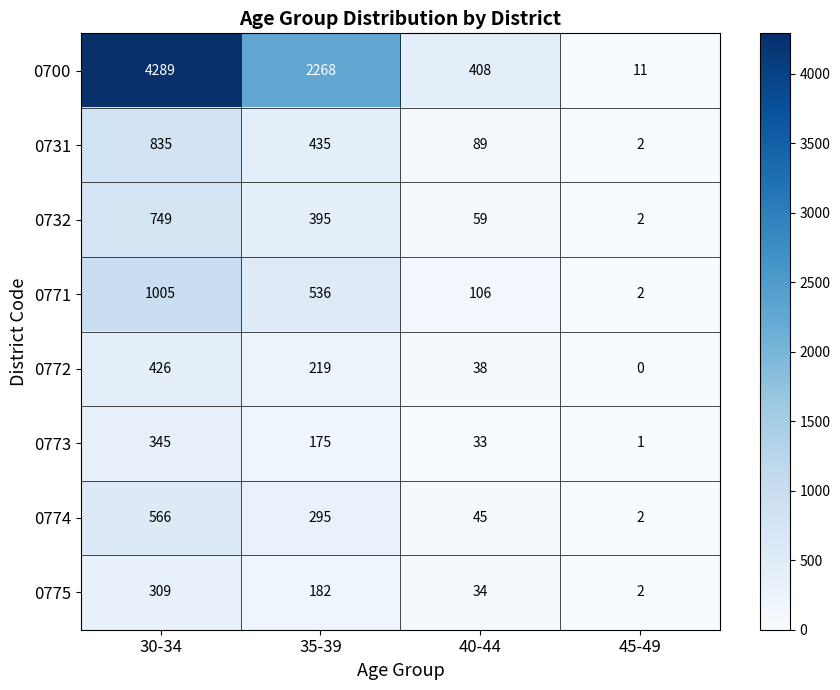

Which label corresponds to the smallest value in the chart?

45-49